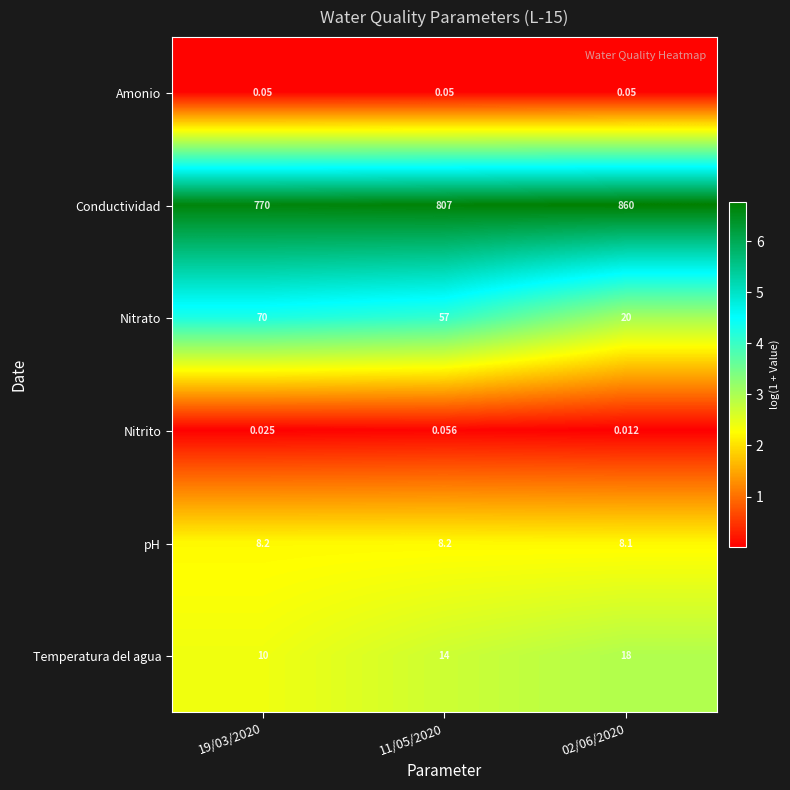

Which series has the largest total across all categories?

Conductividad